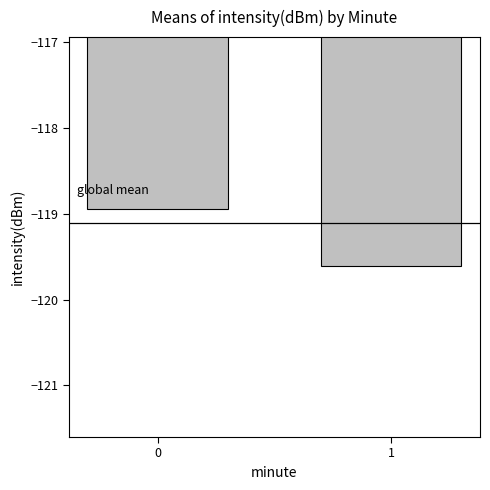

The chart shows a value of -197.9 at 1. True or false?

False